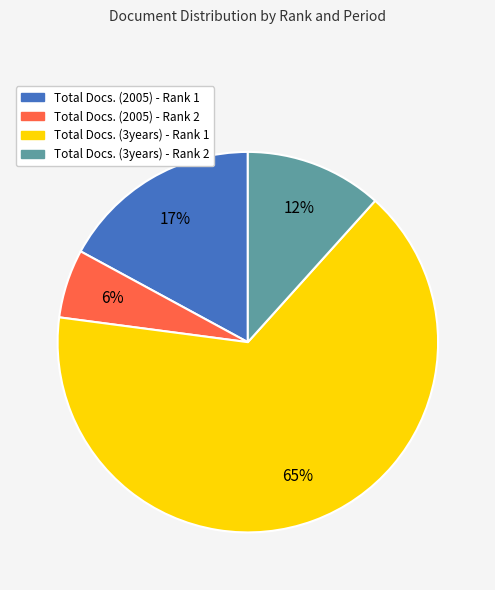

Is the sum of Total Docs. (3years) - Rank 1 and Total Docs. (2005) - Rank 1 greater than half?

Yes